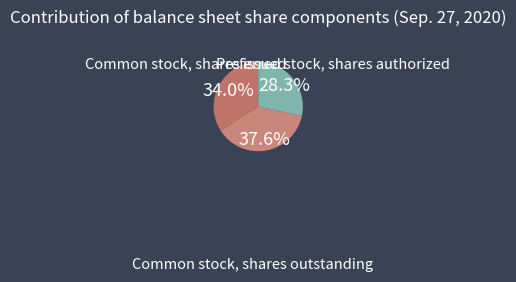

What is the largest slice in the pie chart?

Common stock, shares issued